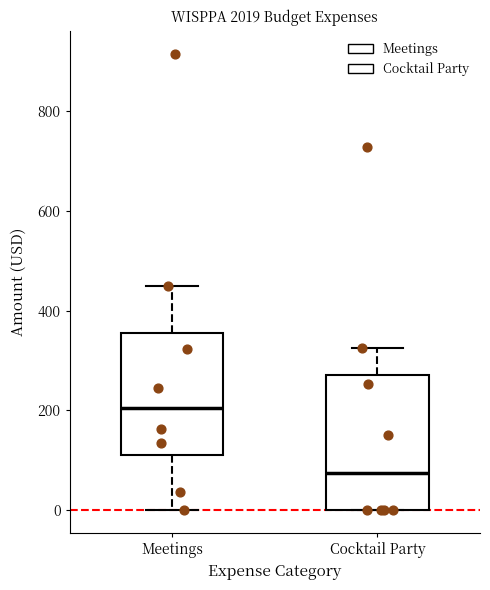

Where is the lower edge of the box for Meetings on the y-axis? The values are not printed on the chart, so give them approximately, as read against the axis.

100